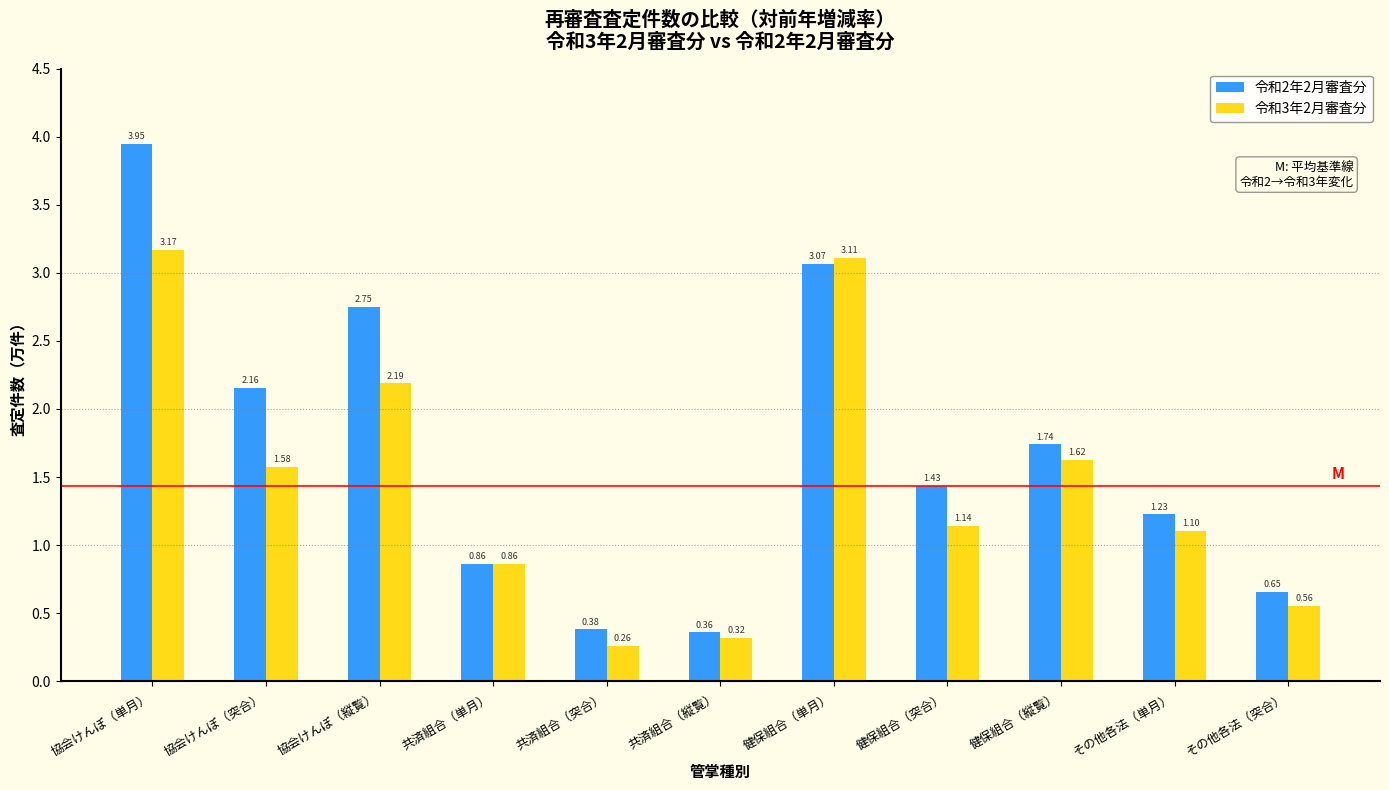

Where is 令和3年2月審査分 nearest to the value 1?

その他各法（単月）